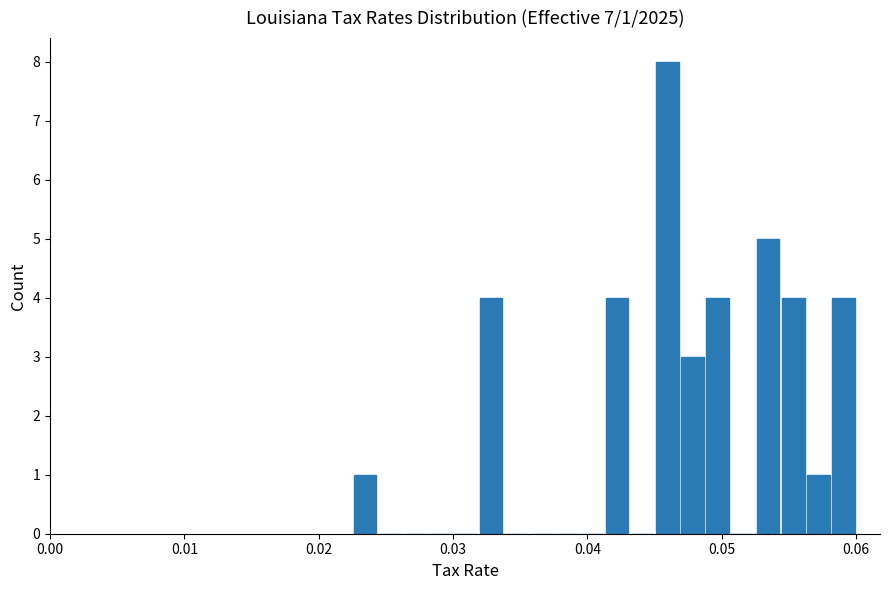

Around what value on the x-axis is the tallest bar? Give the approximate position of its centre, as read against the axis.

0.046